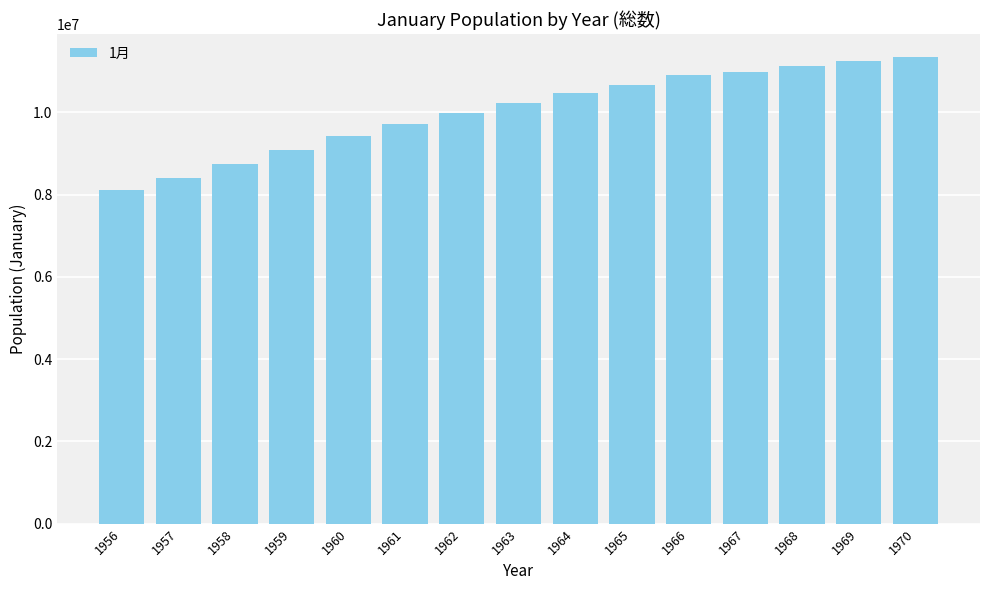

Which category has the lowest value across all series?

1956